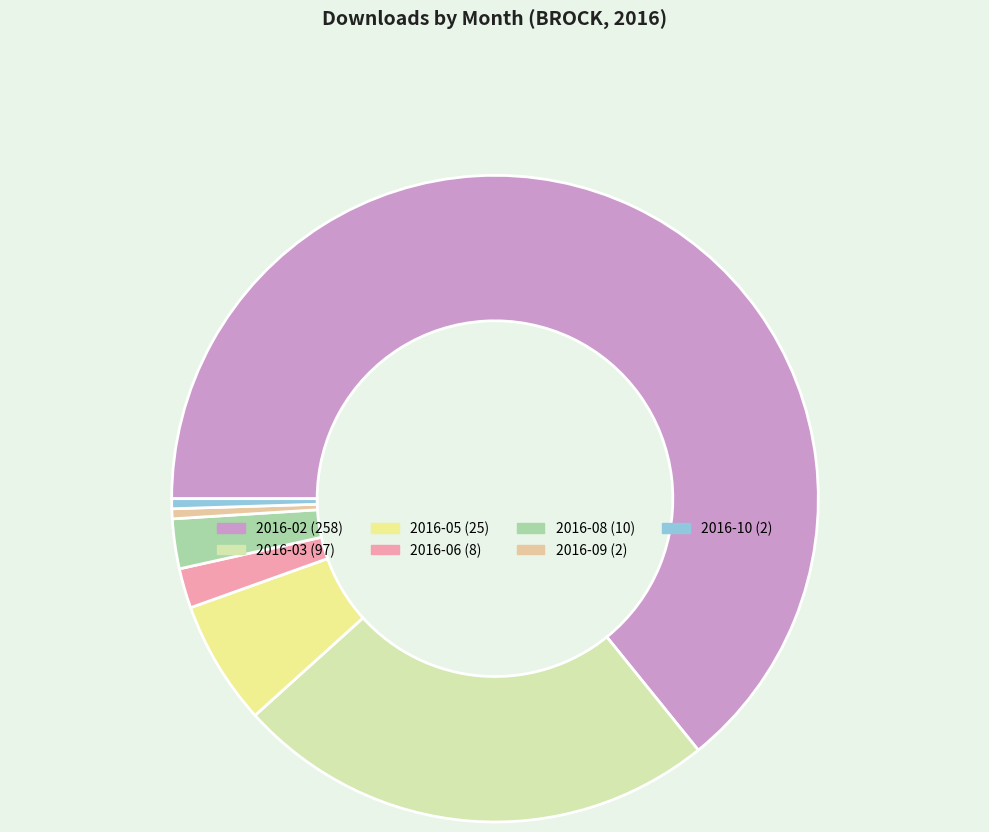

How many slices are in this pie chart?

7